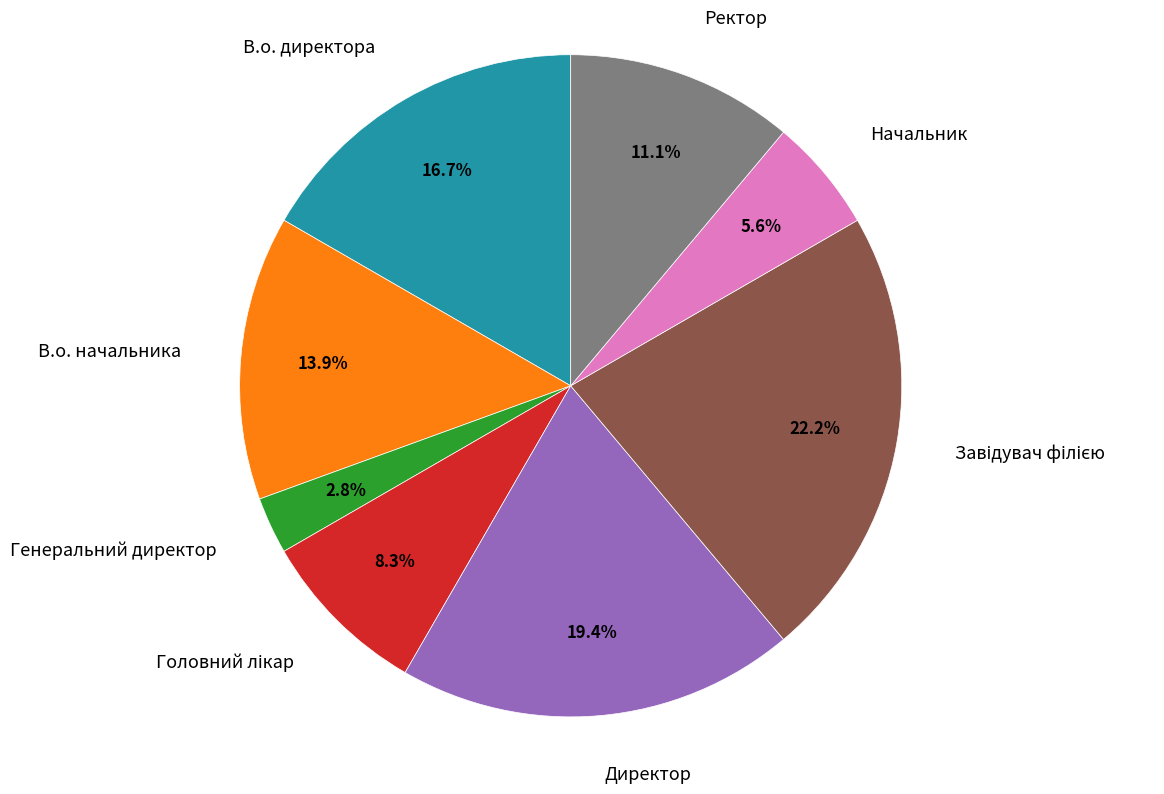

Does any single category account for the majority?

No